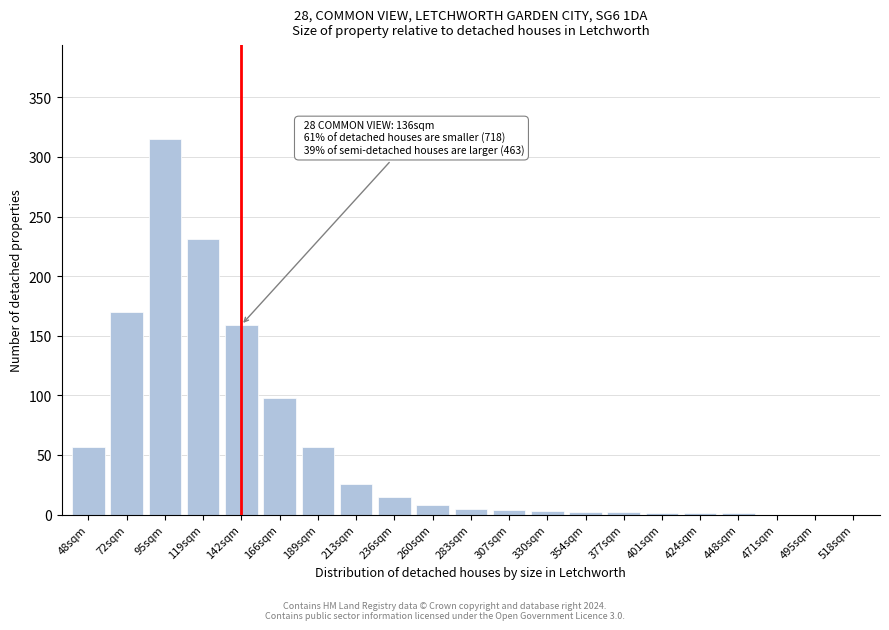

What is the change in value from 72sqm to 213sqm?

-144